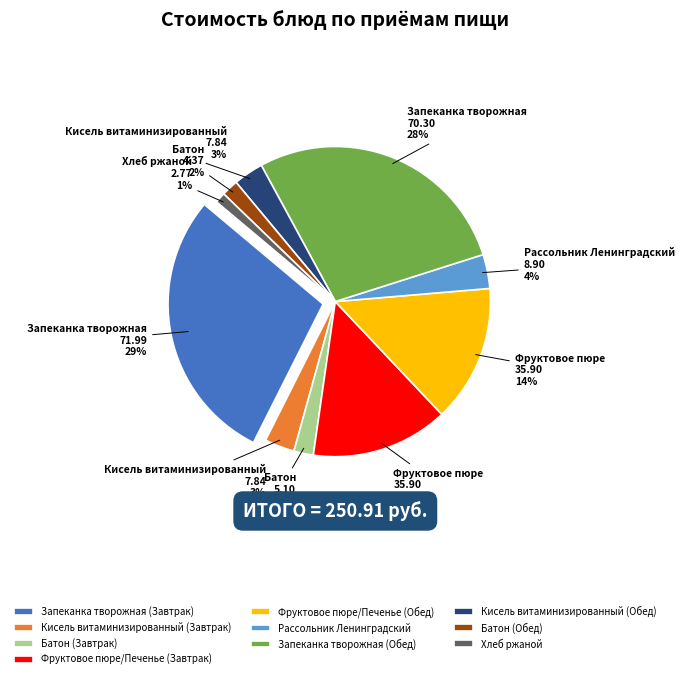

To the nearest percent, what is the difference between the largest and smallest slice percentages?

28%